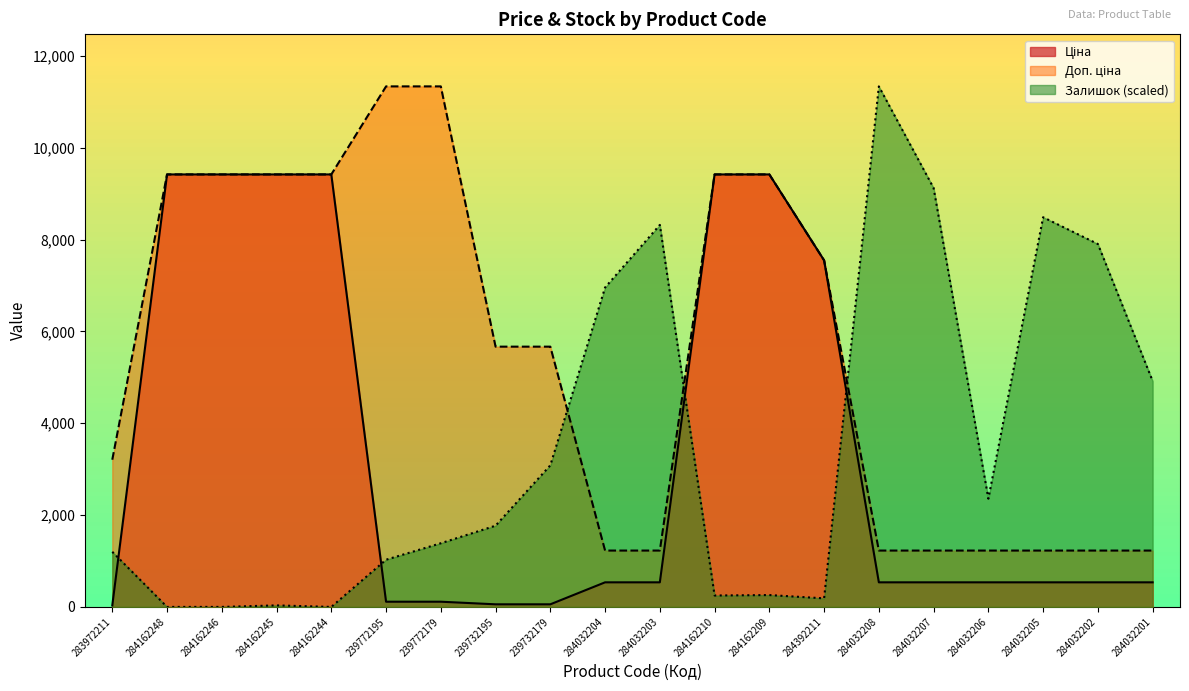

What is the difference between the Залишок values at 239772195 and 239732179?

2055.5